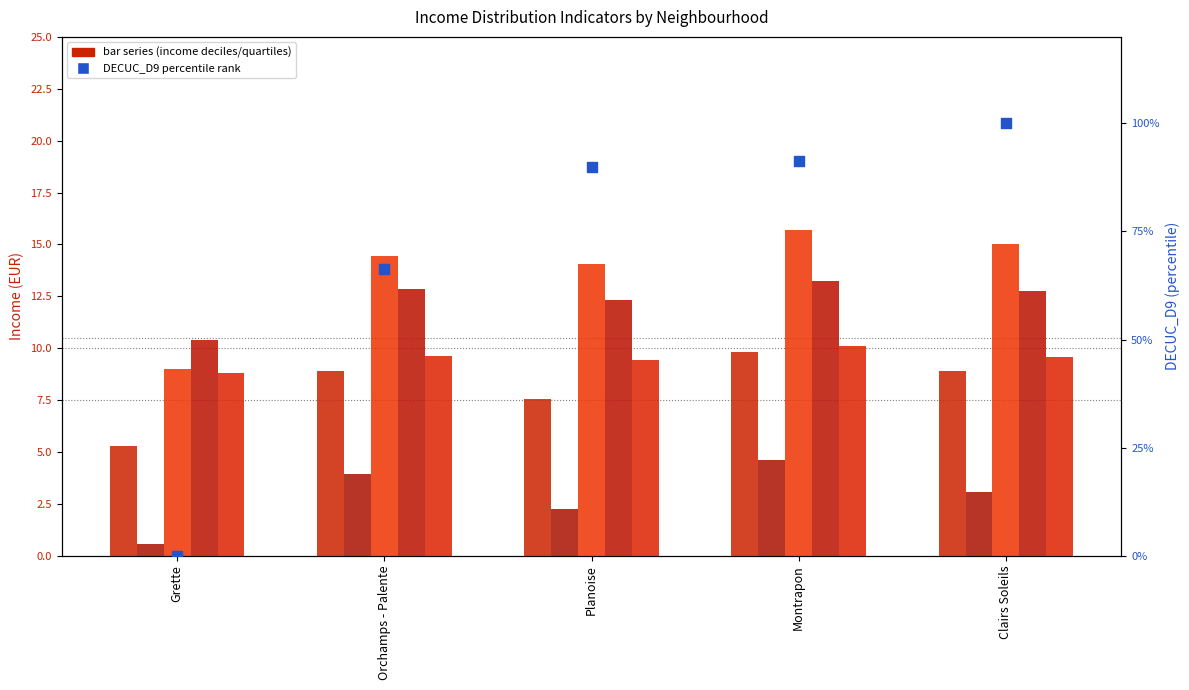

At which category is the sum across all series the highest?

Clairs Soleils